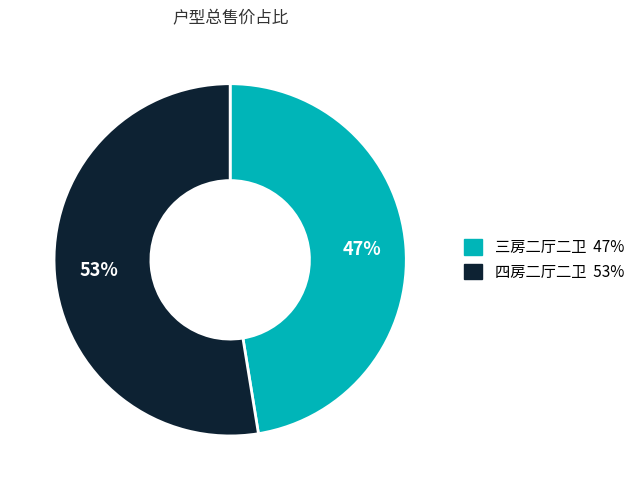

Do 四房二厅二卫 53% and 三房二厅二卫 47% together represent more than half of the pie?

Yes